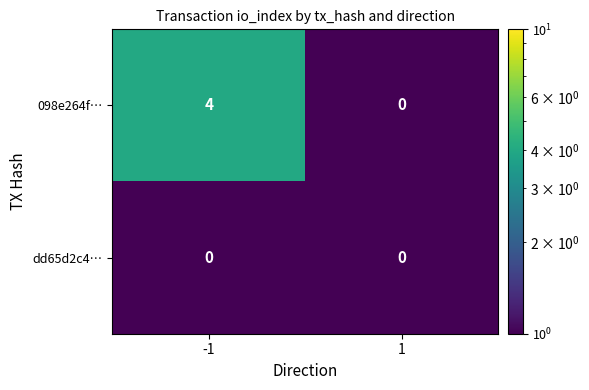

Rank the series at -1 from highest to lowest value.

098e264f…, dd65d2c4…